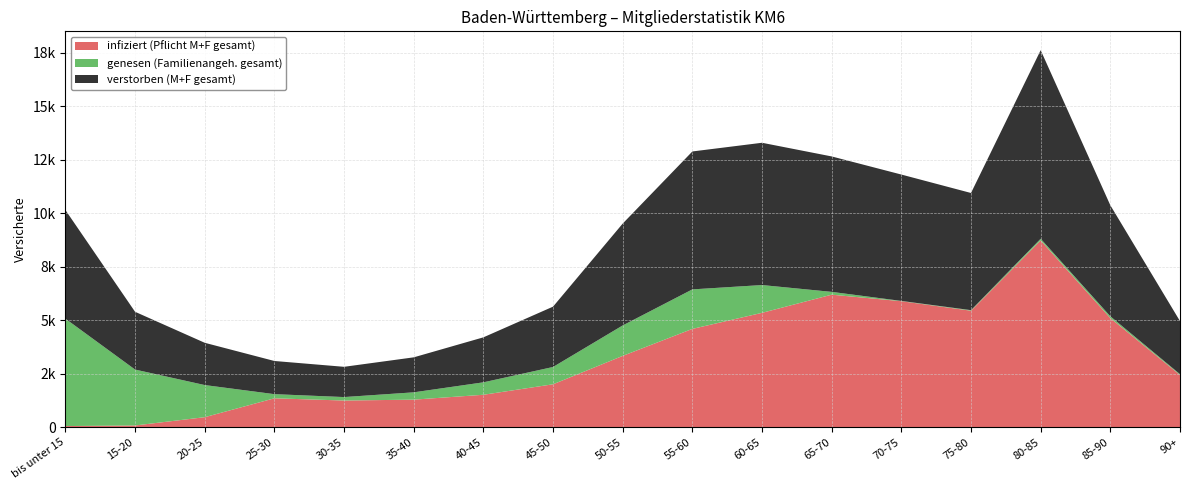

Reading right to left, extract all data points from this chart.

infiziert (Pflicht M+F gesamt): 90+=2444	85-90=5100	80-85=8727	75-80=5446	70-75=5890	65-70=6195	60-65=5347	55-60=4597	50-55=3336	45-50=2010	40-45=1520	35-40=1292	30-35=1251	25-30=1355	20-25=473	15-20=86	bis unter 15=58
genesen (Familienangeh. gesamt): 90+=36	85-90=85	80-85=80	75-80=26	70-75=13	65-70=131	60-65=1298	55-60=1845	50-55=1422	45-50=808	40-45=581	35-40=342	30-35=162	25-30=194	20-25=1501	15-20=2612	bis unter 15=5017
verstorben (M+F gesamt): 90+=2480	85-90=5185	80-85=8807	75-80=5472	70-75=5903	65-70=6326	60-65=6645	55-60=6442	50-55=4758	45-50=2818	40-45=2101	35-40=1634	30-35=1413	25-30=1549	20-25=1974	15-20=2698	bis unter 15=5075